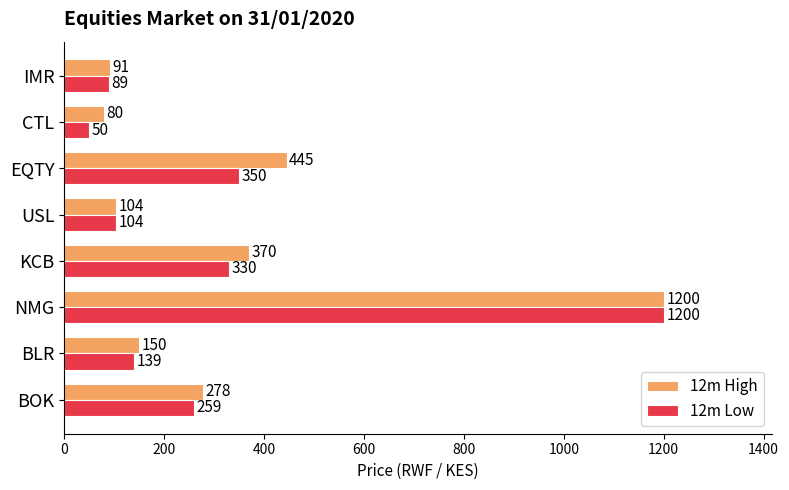

How many data points does each series have?

8